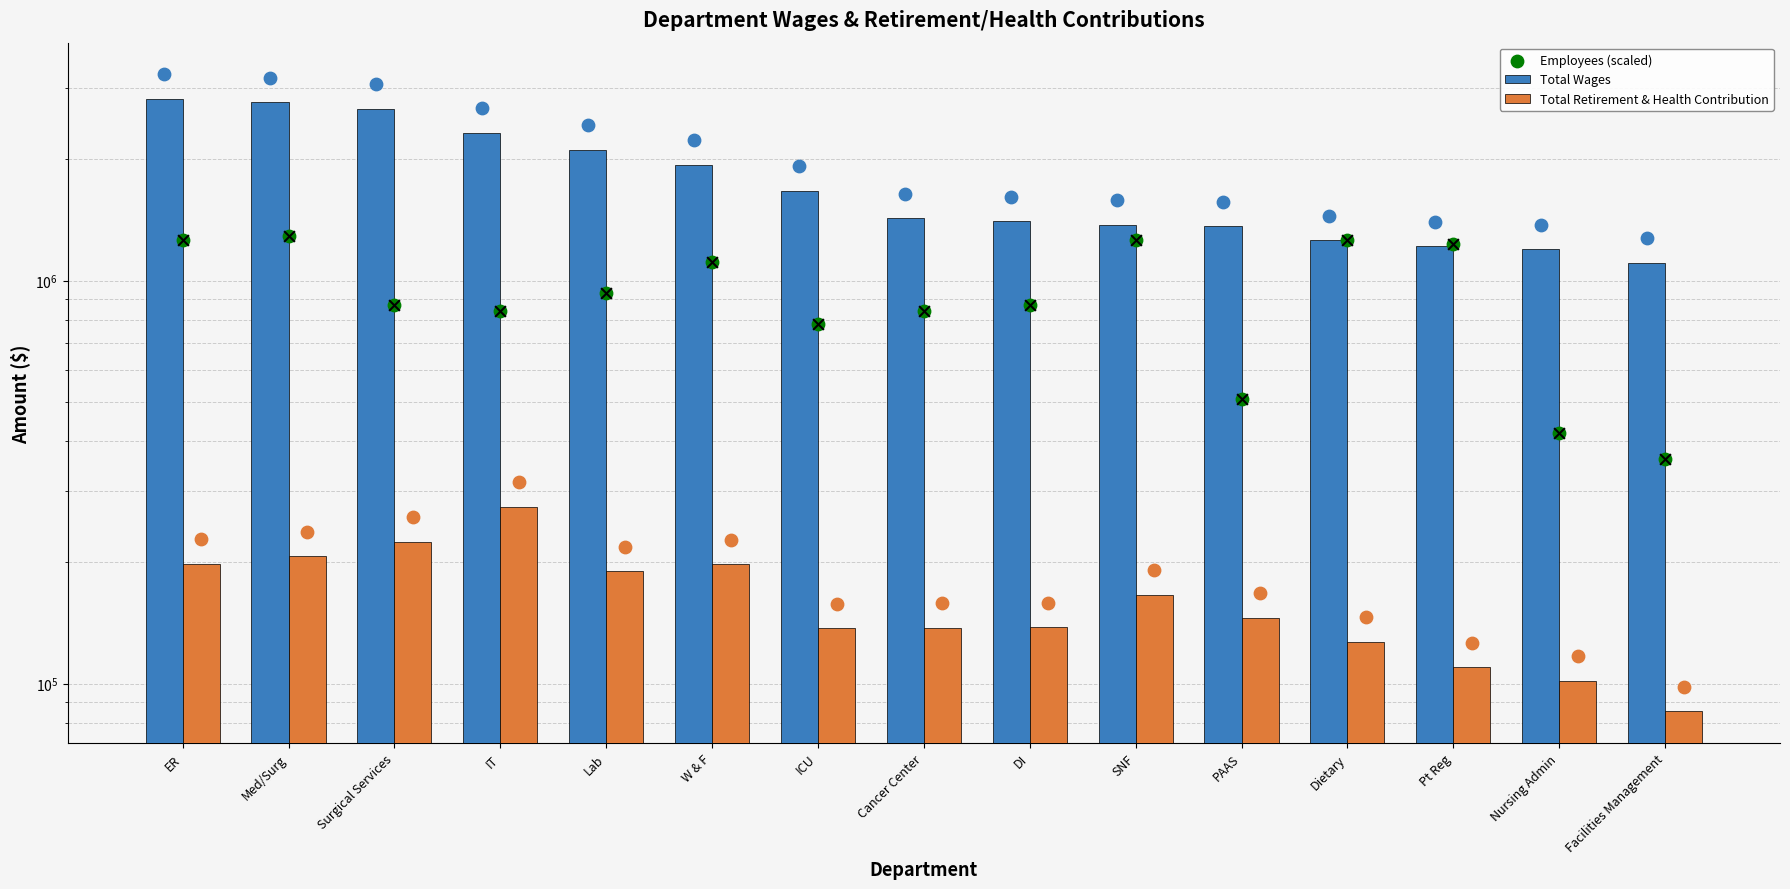

Which series reaches the maximum Y coordinate?

Total Wages